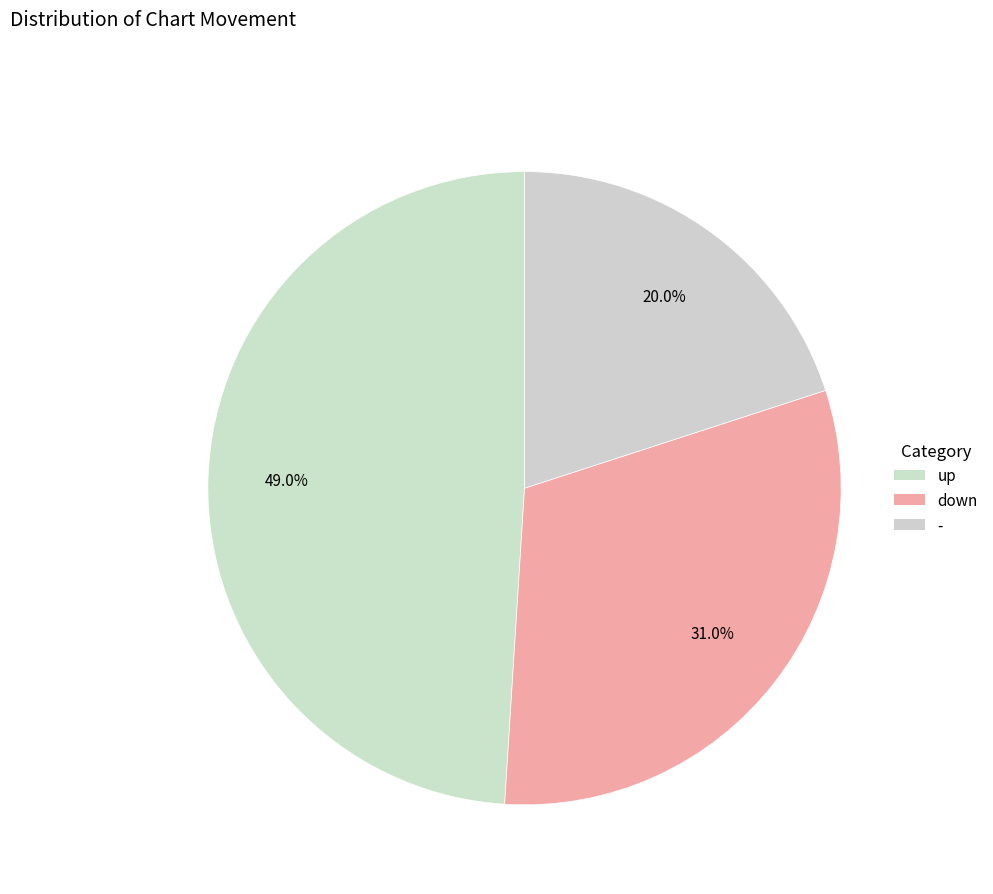

What is the largest slice in the pie chart?

up